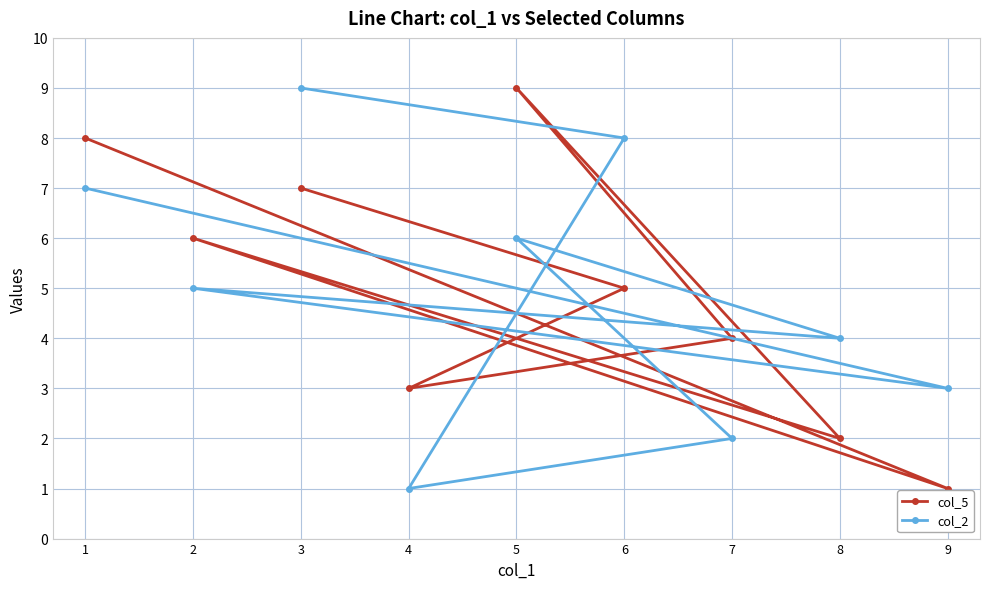

Is it true that col_5 equals 3 at 8?

False